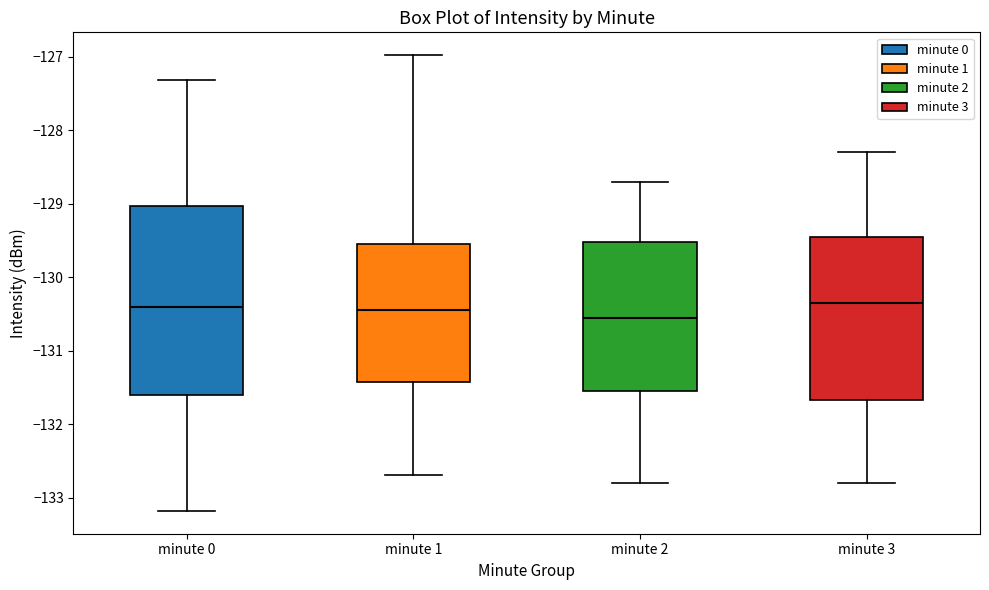

Comparing the boxes themselves (not the whiskers), which one is the tallest?

minute 0